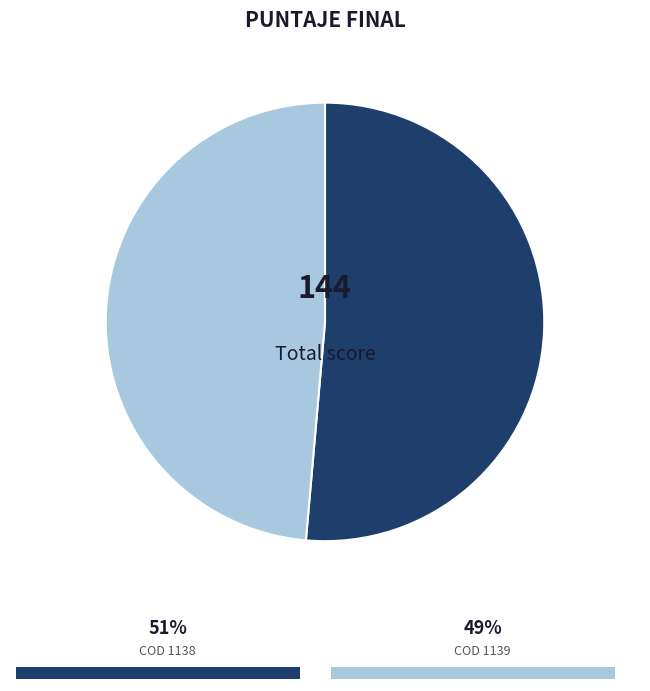

How many segments does this pie chart have?

2